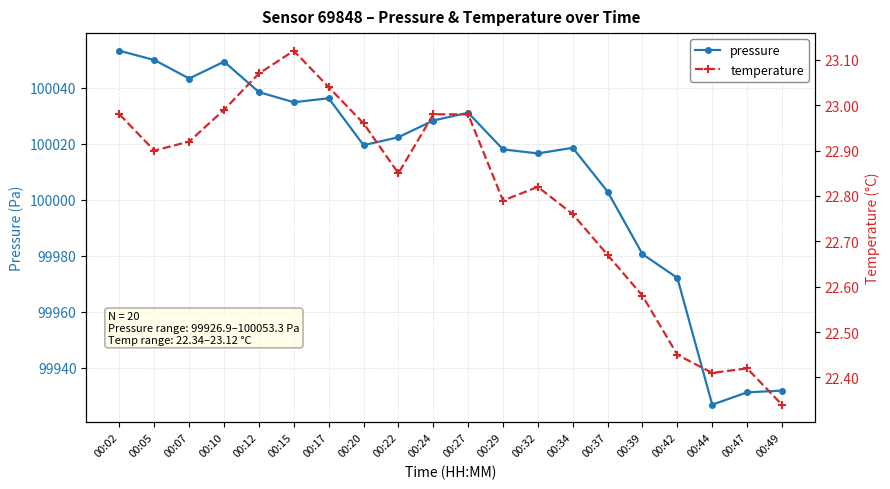

How many interior local valleys does the temperature series have?

4